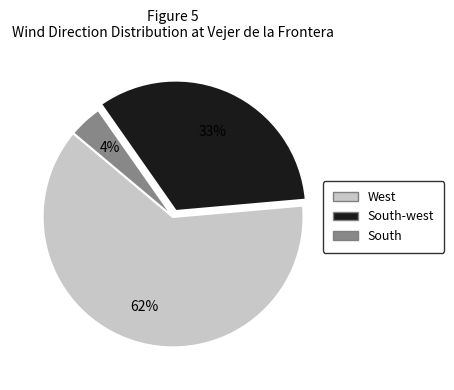

Combined, do South-west and West account for over 50%?

Yes